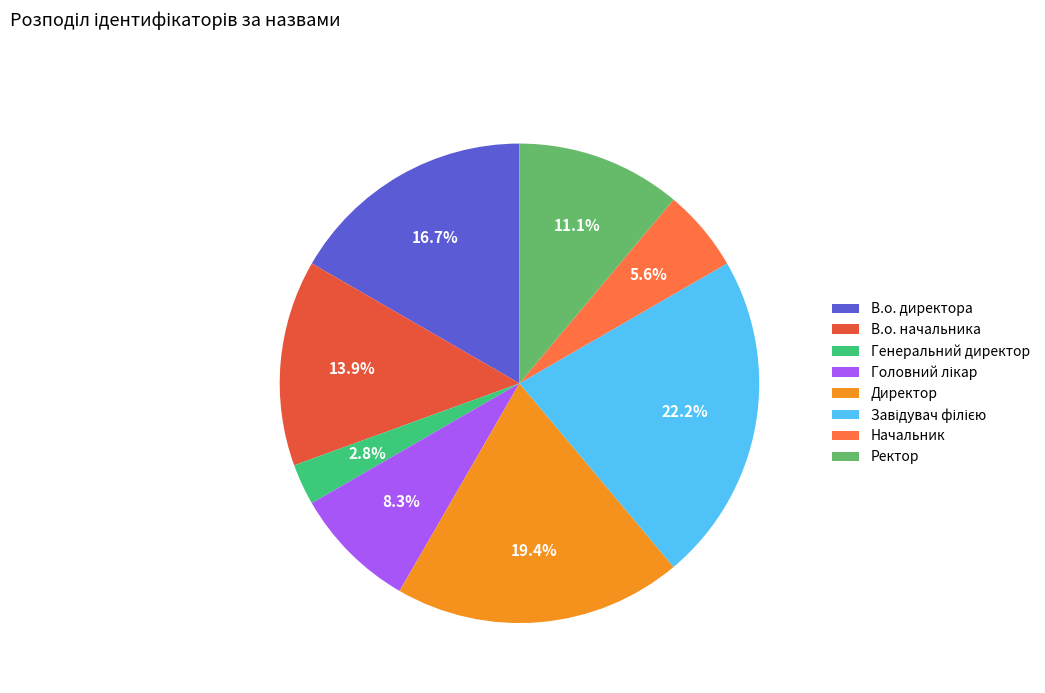

Count the number of slices in the pie.

8